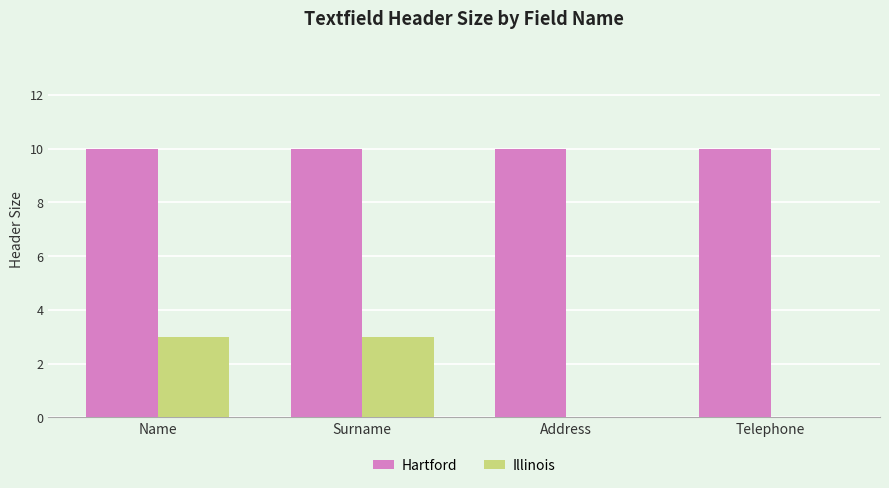

Is it true that Illinois equals 3 at Surname?

True